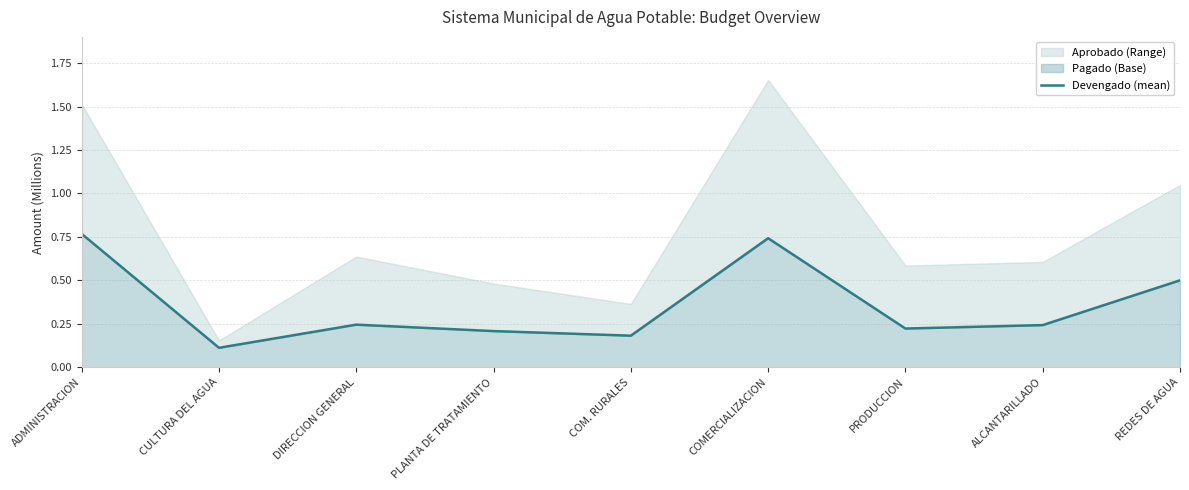

What value does the data have at ALCANTARILLADO?

0.2